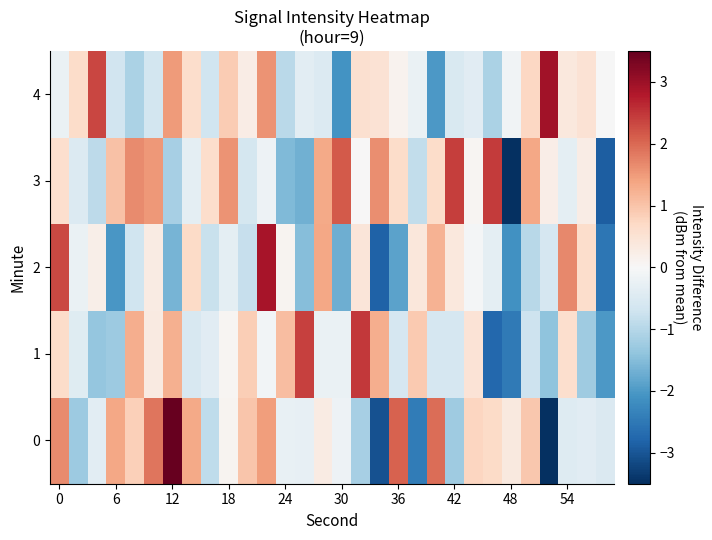

List the series in order of their peak value, highest first.

0, 4, 2, 1, 3